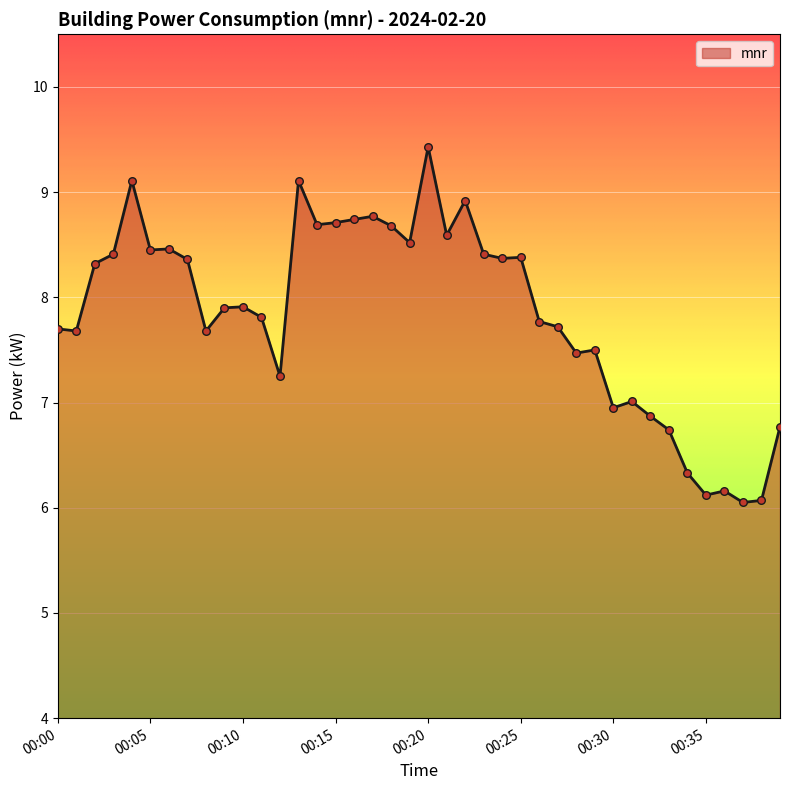

What is the difference between the maximum and minimum values?

3.4